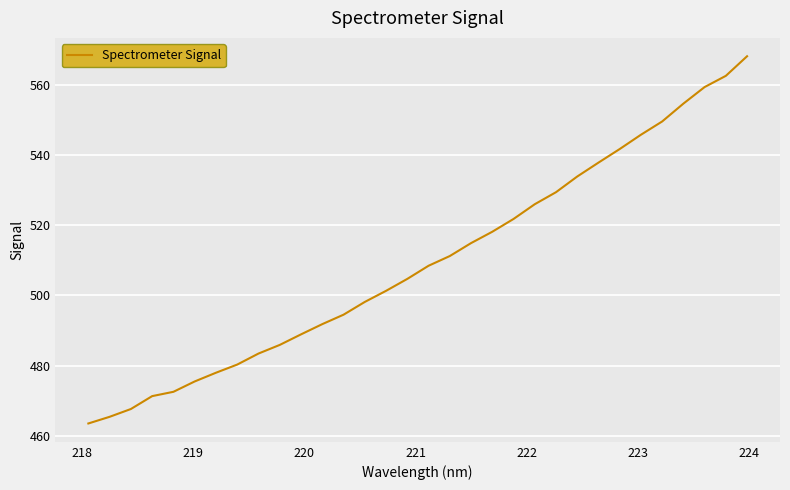

What is the greatest value displayed?

568.3